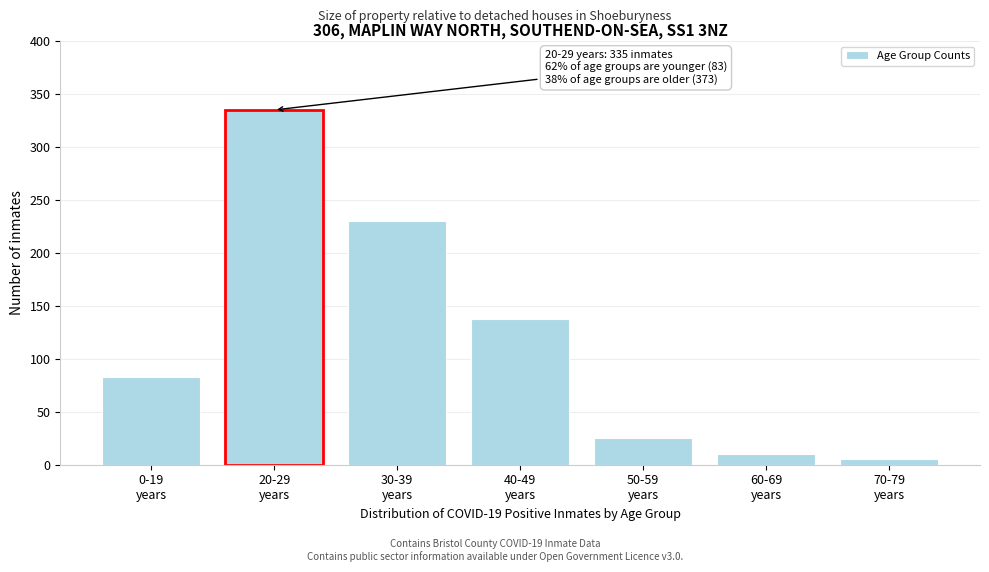

Reading right to left, transcribe all the data shown in this chart.

5	10	25	138	230	335	83